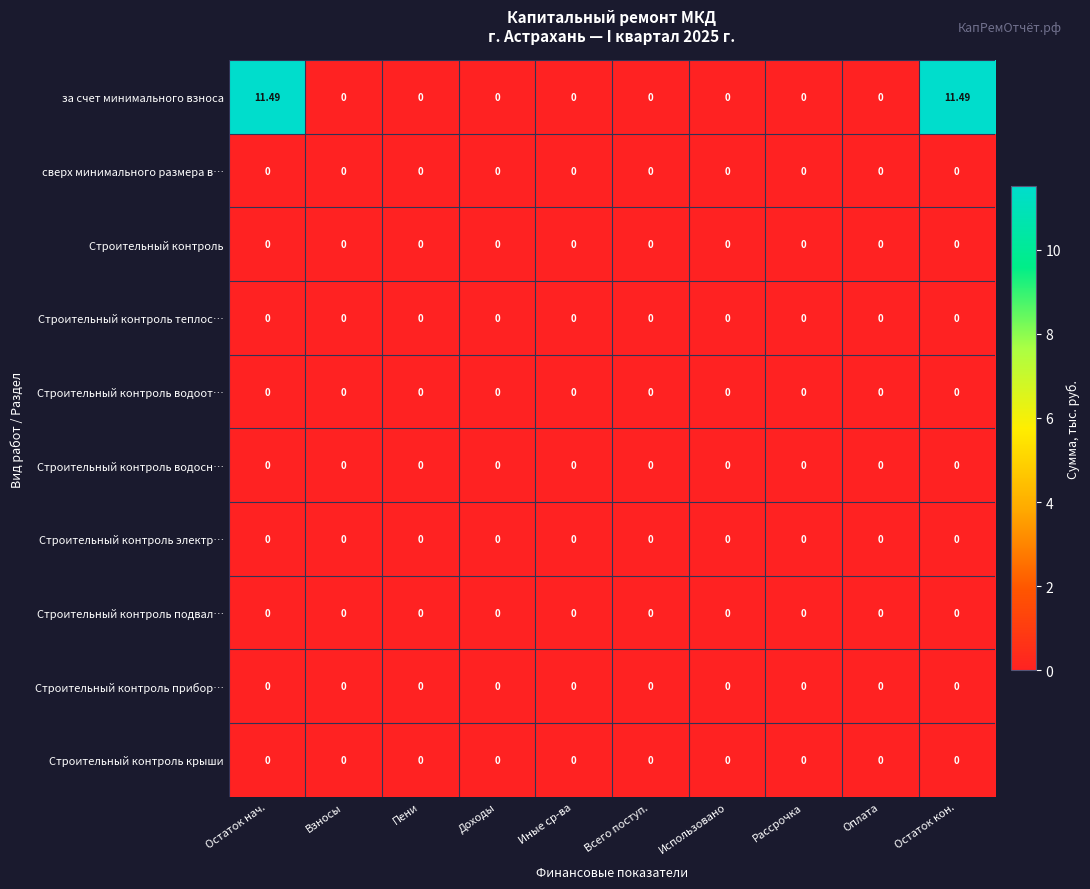

Which series has the largest total across all categories?

за счет минимального взноса